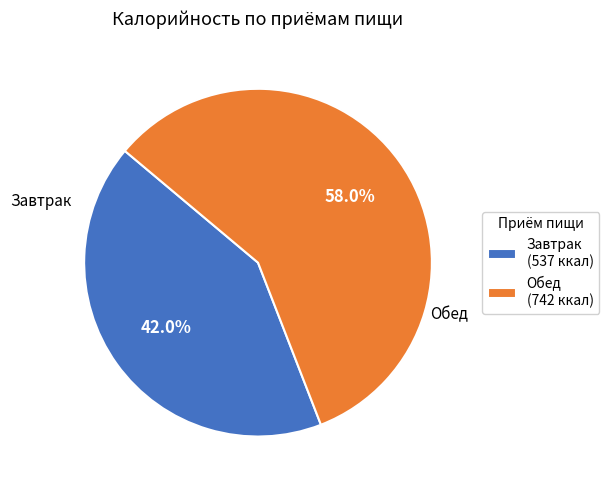

Between Обед (742 ккал) and Завтрак (537 ккал), which is larger?

Обед (742 ккал)